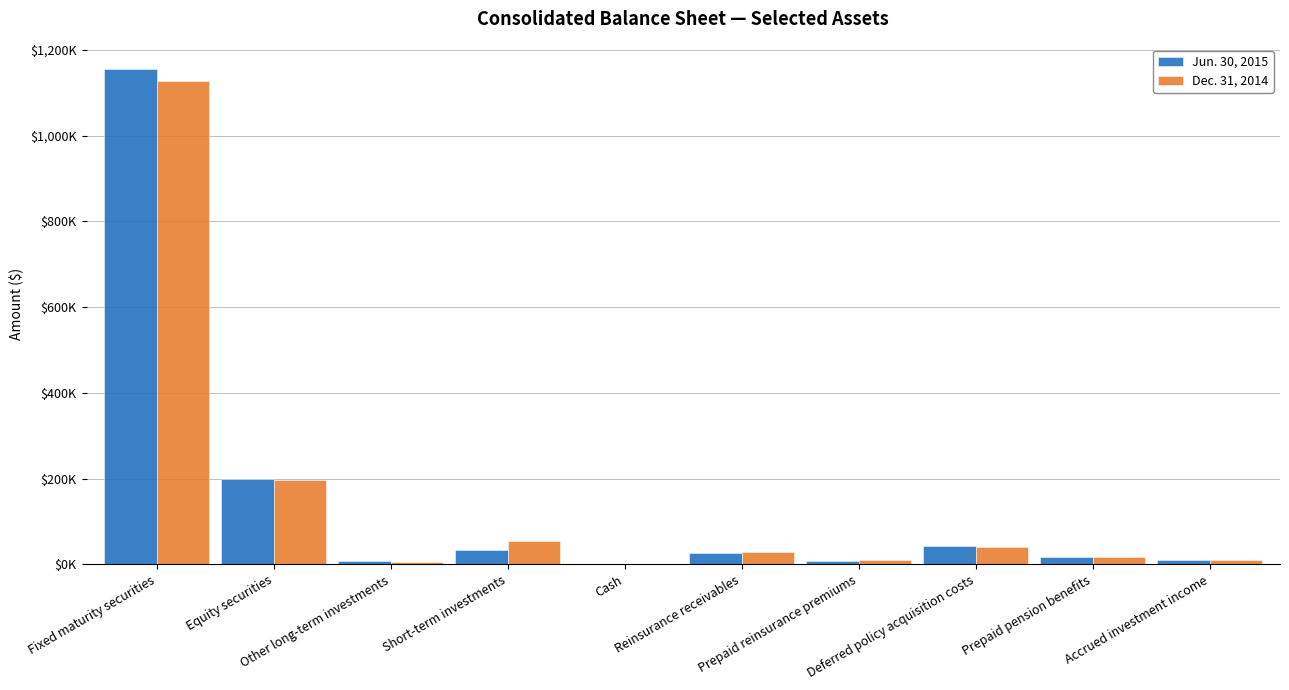

Reading left to right, transcribe all the data shown in this chart.

Jun. 30, 2015: Fixed maturity securities=1154962	Equity securities=199286	Other long-term investments=8109	Short-term investments=32758	Cash=349	Reinsurance receivables=25933	Prepaid reinsurance premiums=6482	Deferred policy acquisition costs=42404	Prepaid pension benefits=17056	Accrued investment income=10609
Dec. 31, 2014: Fixed maturity securities=1127499	Equity securities=197036	Other long-term investments=6227	Short-term investments=53262	Cash=383	Reinsurance receivables=28603	Prepaid reinsurance premiums=8865	Deferred policy acquisition costs=39343	Prepaid pension benefits=17360	Accrued investment income=10295